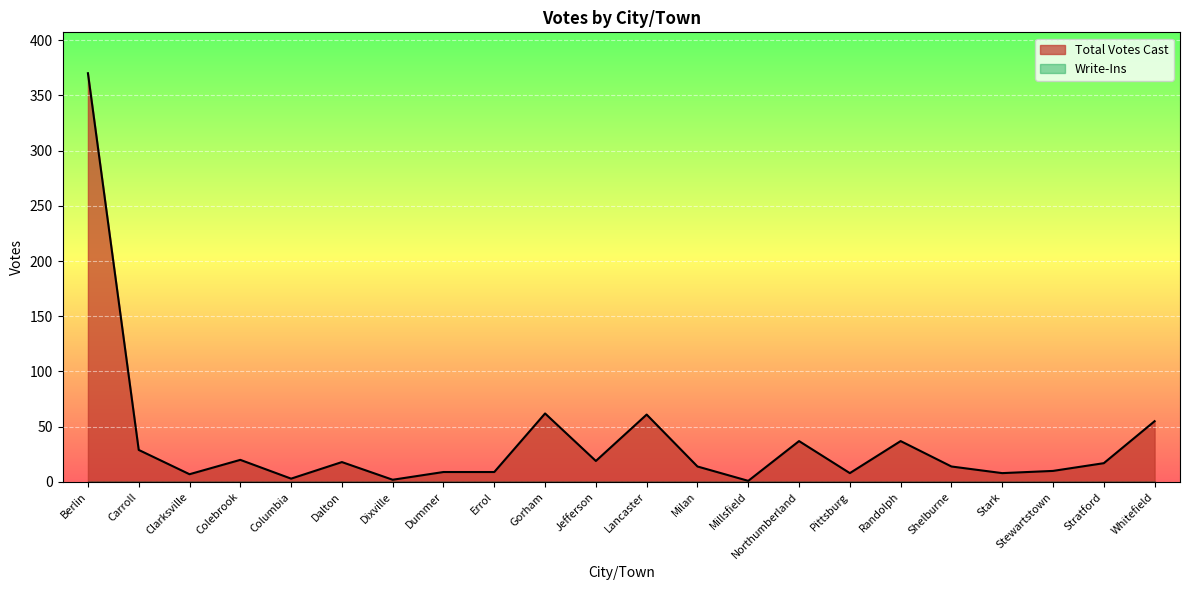

At which label is the value closest to 185?

Gorham